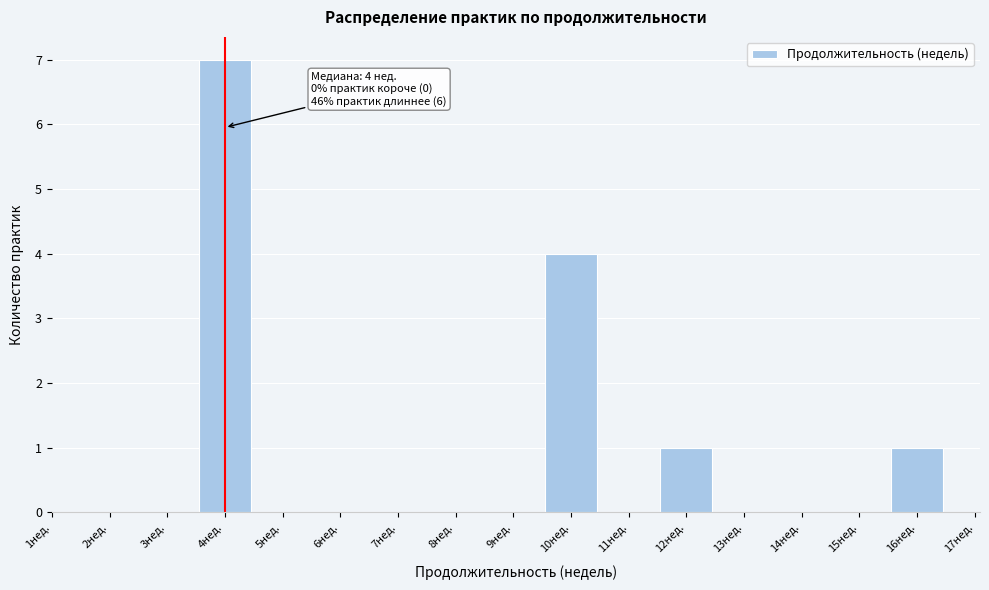

Over which range of the x-axis is the bar tallest?

3.5 to 4.5